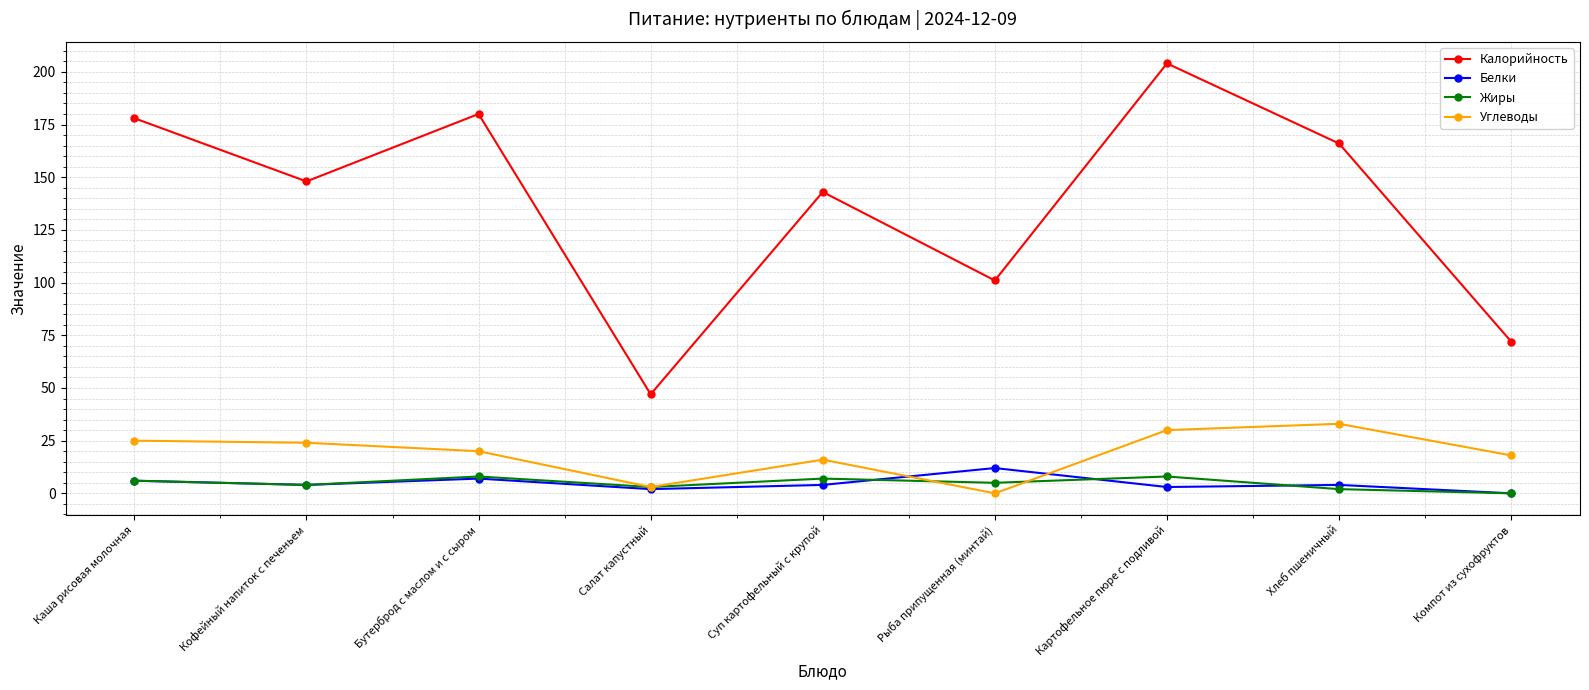

At which category is the sum across all series the highest?

Картофельное пюре с подливой